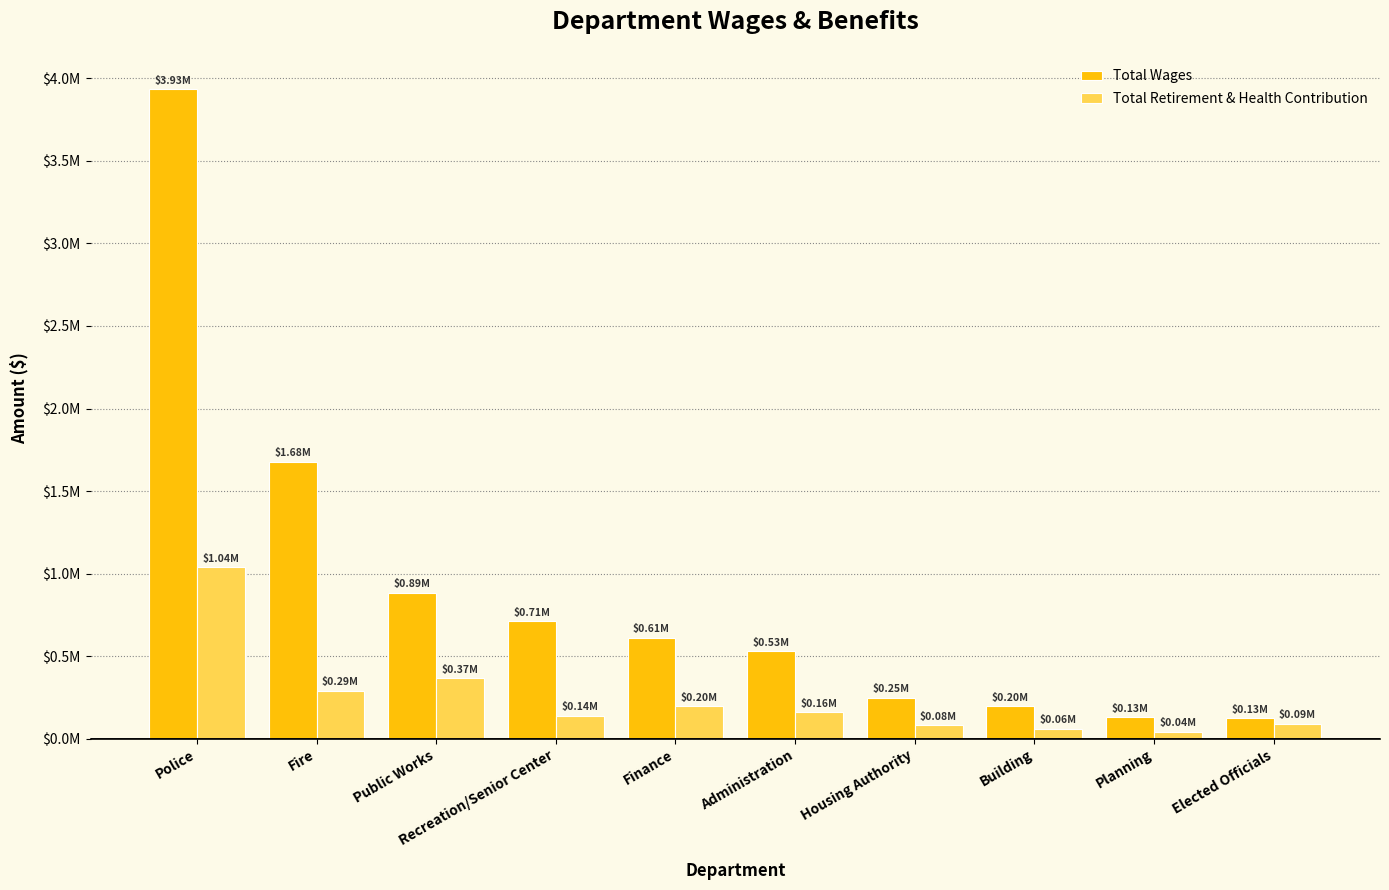

At which category does the chart reach its peak across all series?

Police